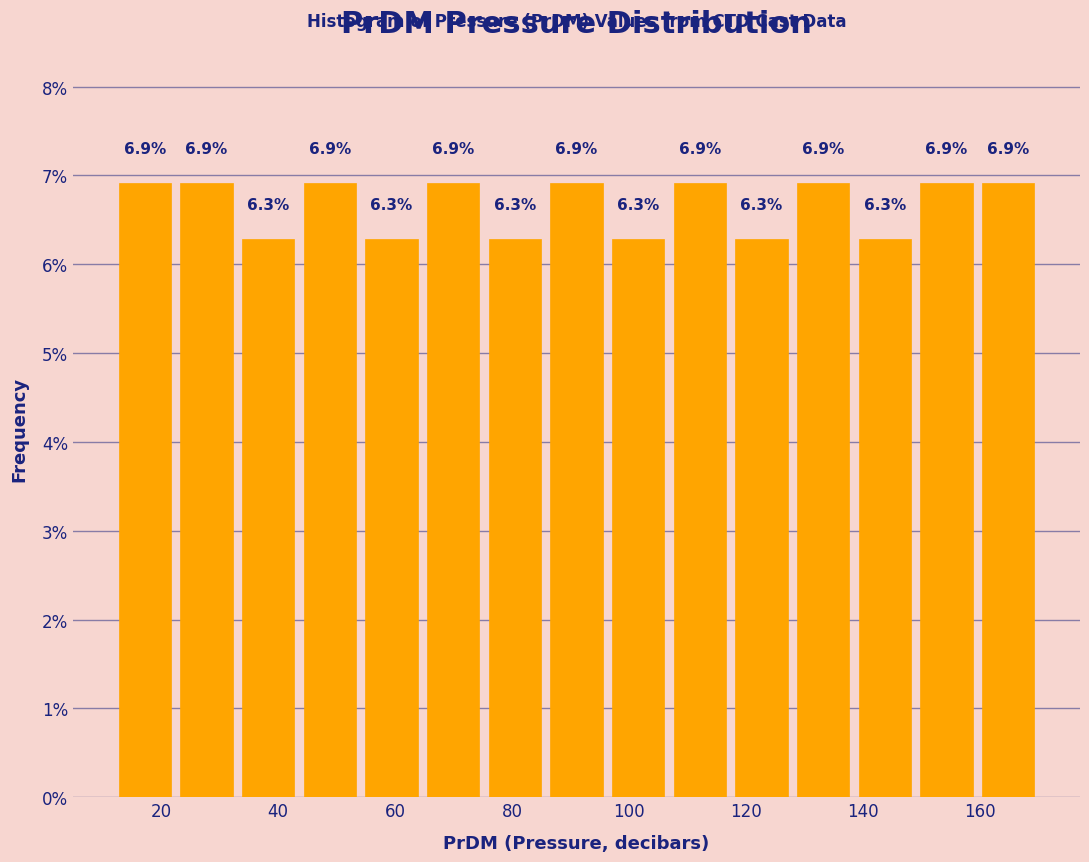

Reading left to right, list every bar in this chart as the range it spans on the x-axis followed by its height. The bar edges are not printed on the chart, so give them approximately, as read against the axis.

12 to 22: 6.9
22 to 34: 6.9
34 to 44: 6.3
44 to 54: 6.9
54 to 64: 6.3
64 to 76: 6.9
76 to 86: 6.3
86 to 96: 6.9
96 to 106: 6.3
106 to 118: 6.9
118 to 128: 6.3
128 to 138: 6.9
138 to 148: 6.3
148 to 160: 6.9
160 to 170: 6.9